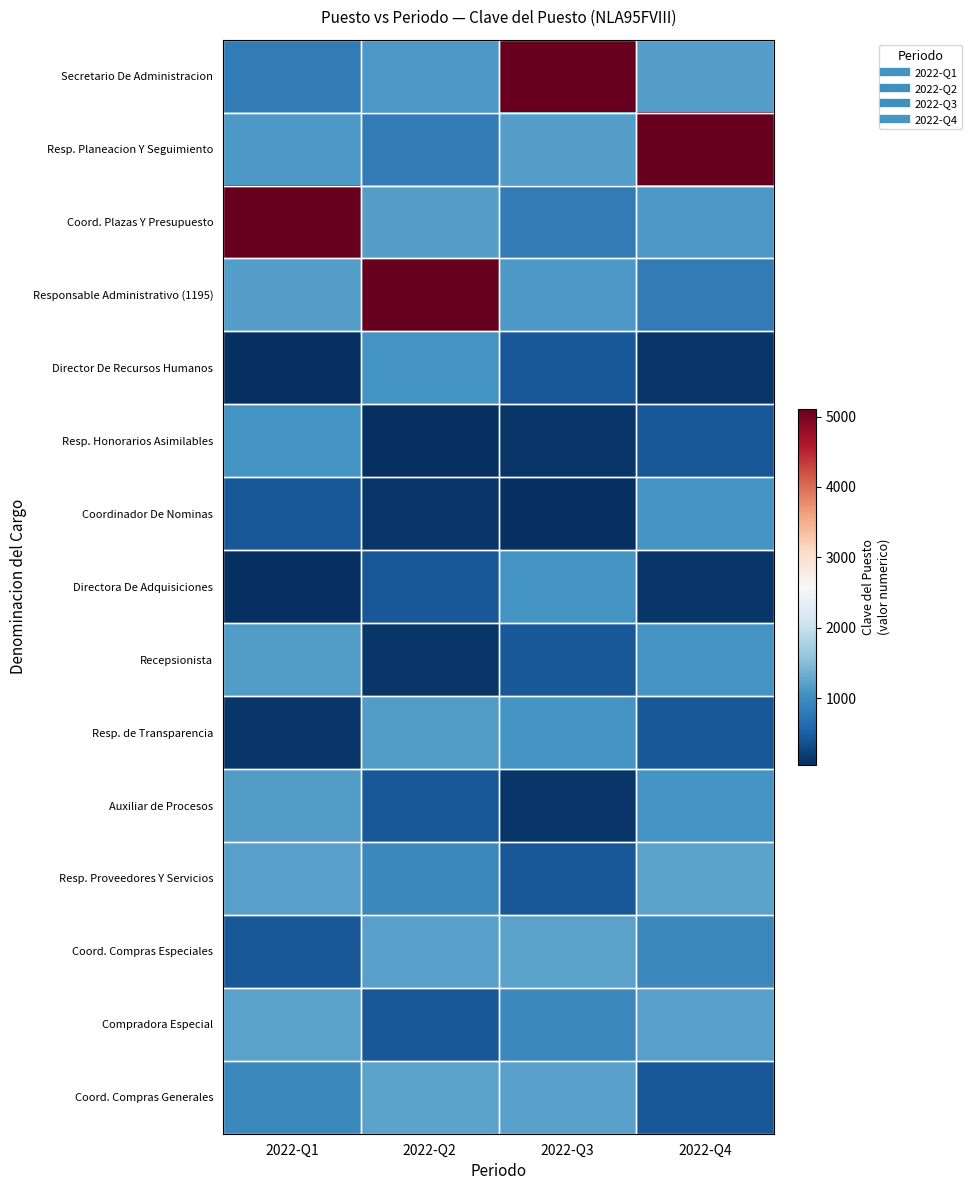

At which category is the sum across all series the highest?

2022-Q4